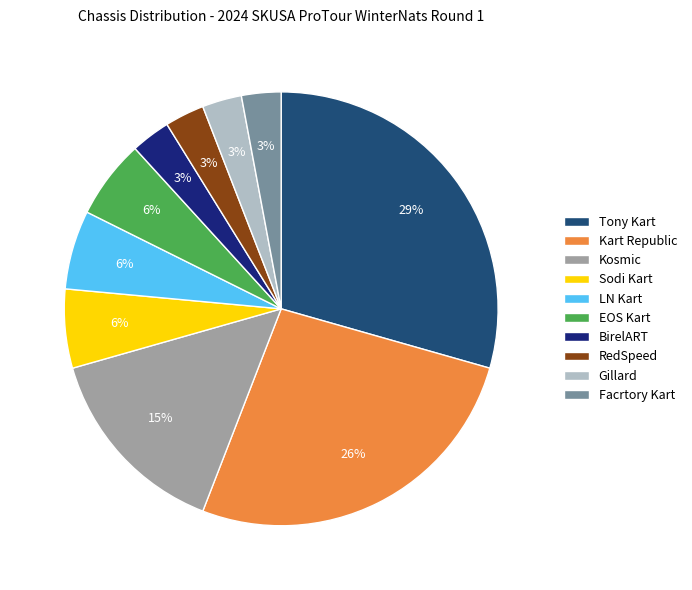

To the nearest percent, what portion does Tony Kart represent?

29%